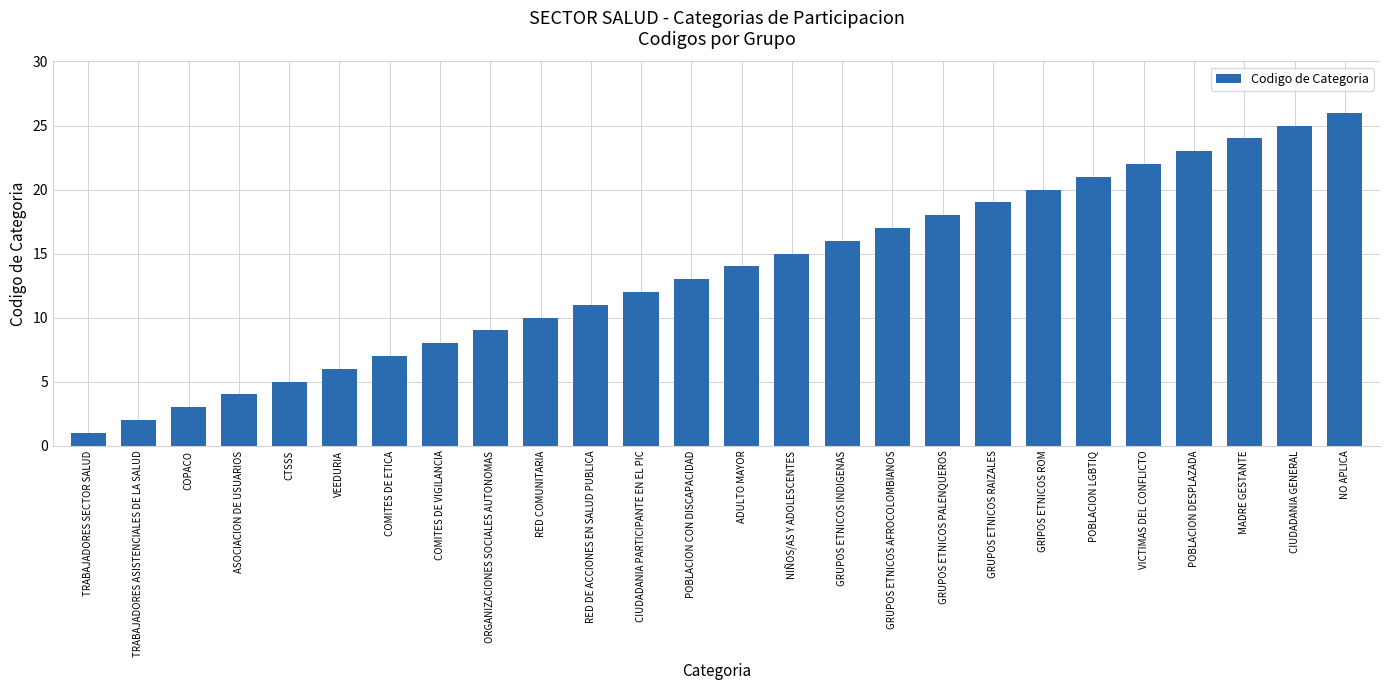

Reading left to right, what are all the values shown in this chart?

1	2	3	4	5	6	7	8	9	10	11	12	13	14	15	16	17	18	19	20	21	22	23	24	25	26